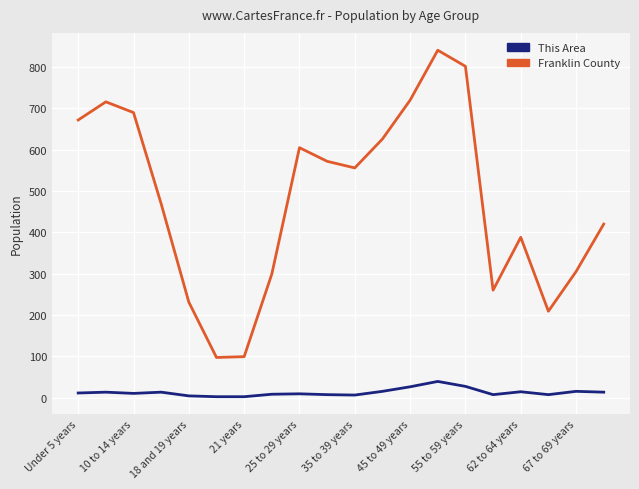

List the series in order of their peak value, lowest first.

This Area, Franklin County